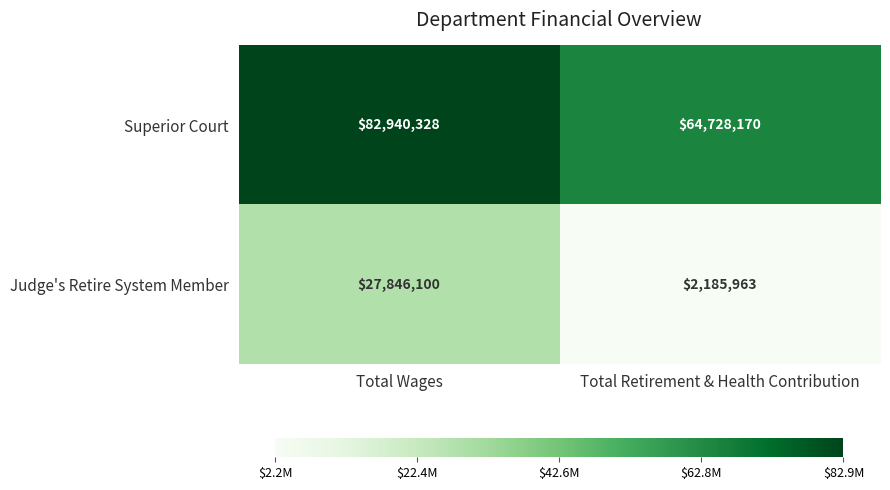

True or false: Superior Court has a value of 82940328 at Total Wages.

True